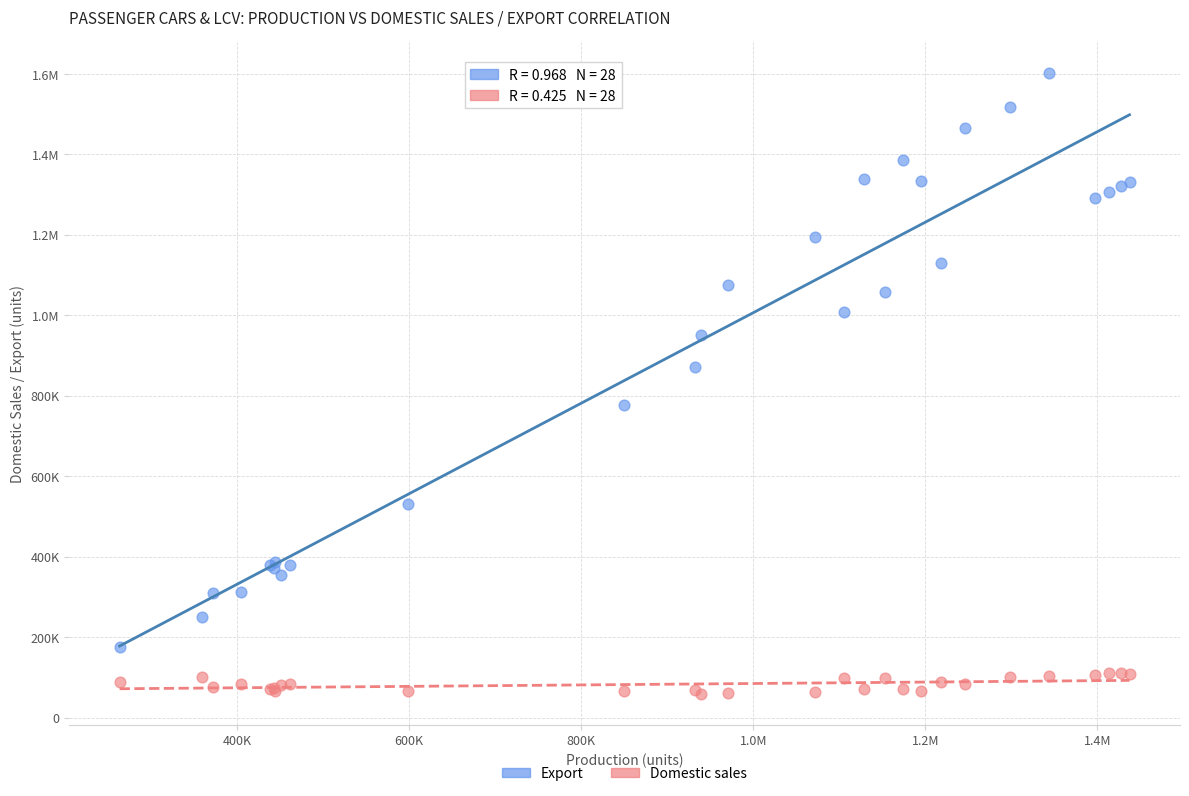

What are all the series names shown in the legend?

Export, Domestic sales